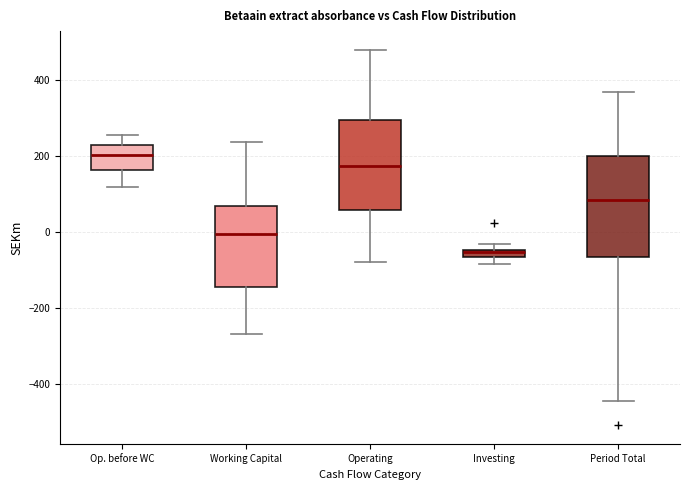

Where is the lower edge of the box for Period Total on the y-axis? The values are not printed on the chart, so give them approximately, as read against the axis.

-60